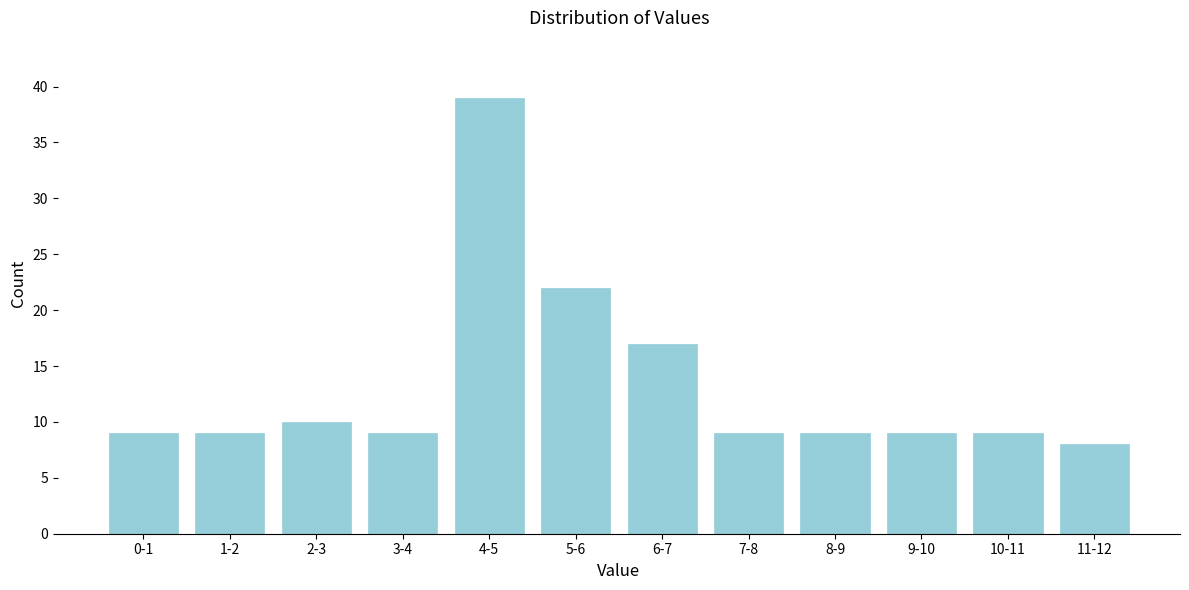

Reading left to right, what are all the values shown in this chart?

0-1=9	1-2=9	2-3=10	3-4=9	4-5=39	5-6=22	6-7=17	7-8=9	8-9=9	9-10=9	10-11=9	11-12=8